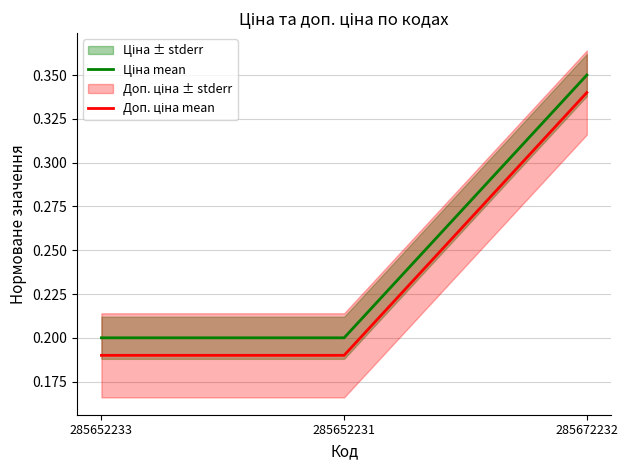

What are all the series names shown in the legend?

Ціна mean, Доп. ціна mean